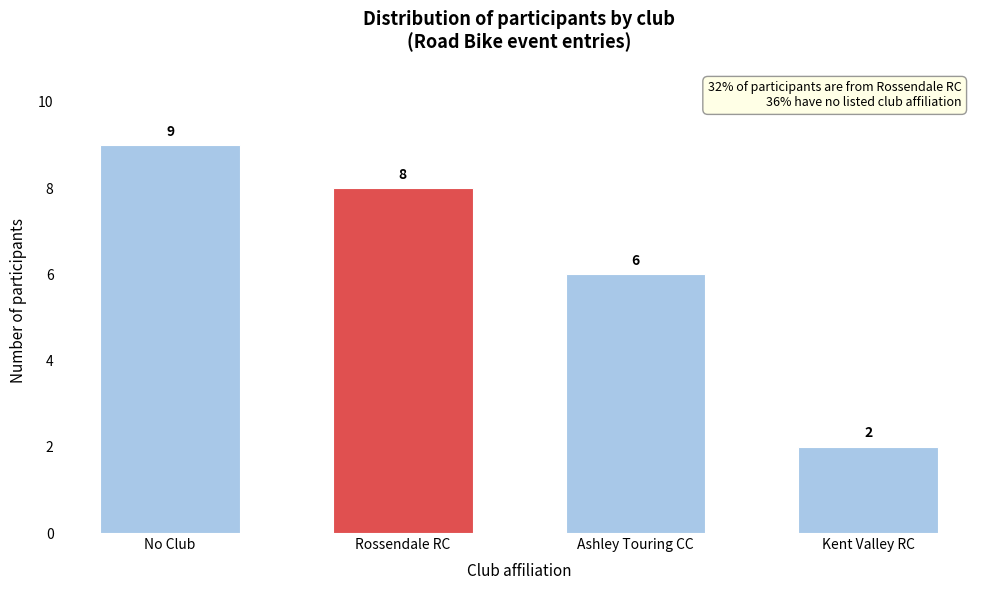

Reading left to right, what are all the values shown in this chart?

9	8	6	2